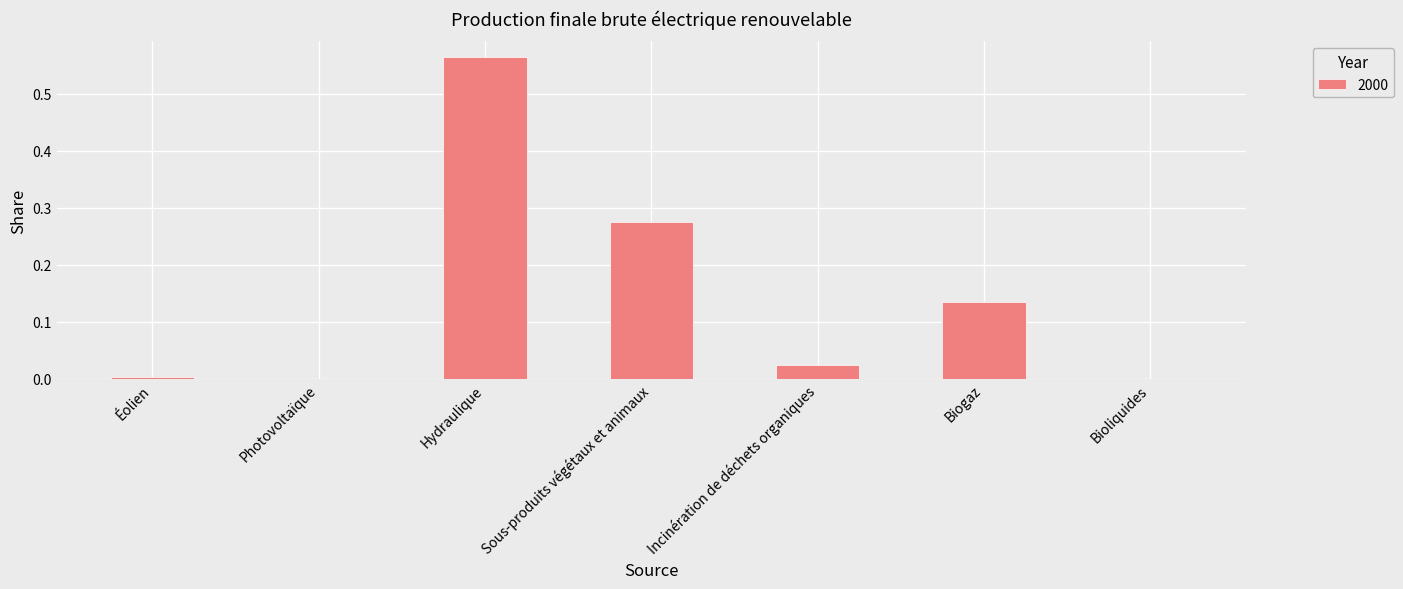

At which category does the chart reach its peak across all series?

Hydraulique